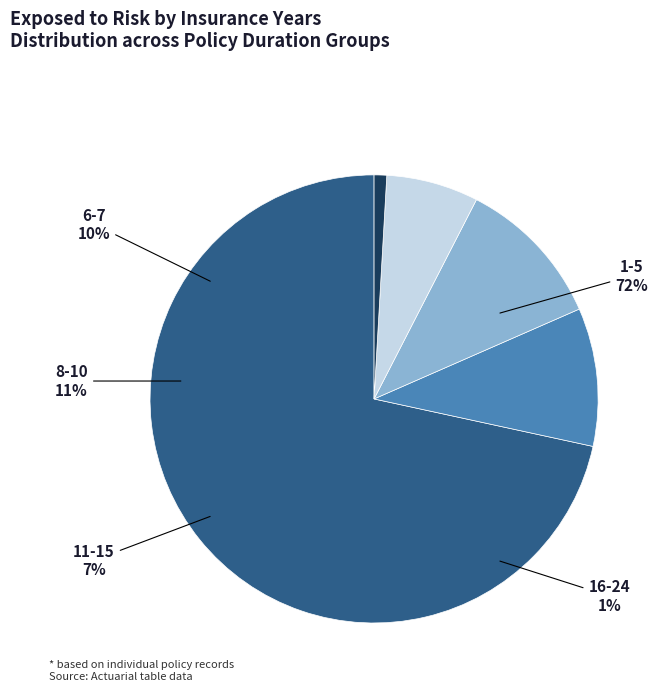

Is there a majority slice in this chart?

Yes